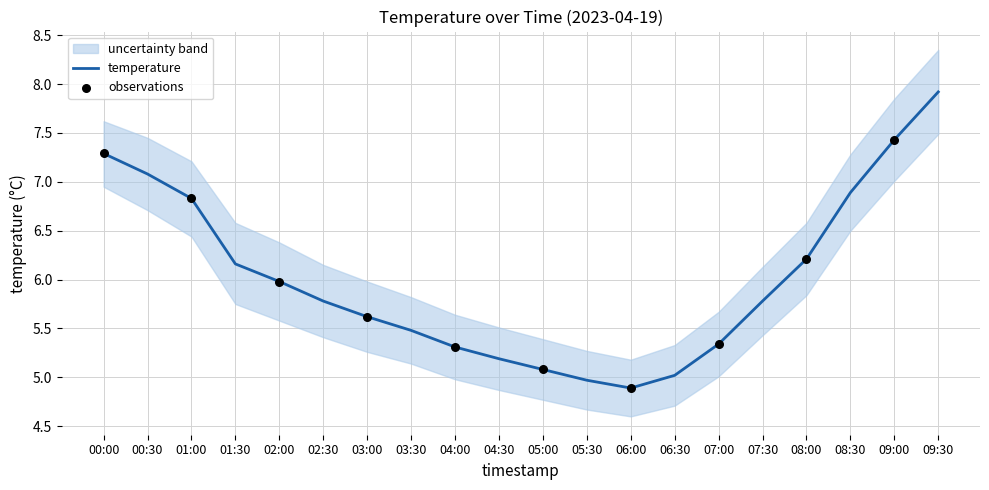

True or false: temperature has a value of 2.6 at 00:00.

False